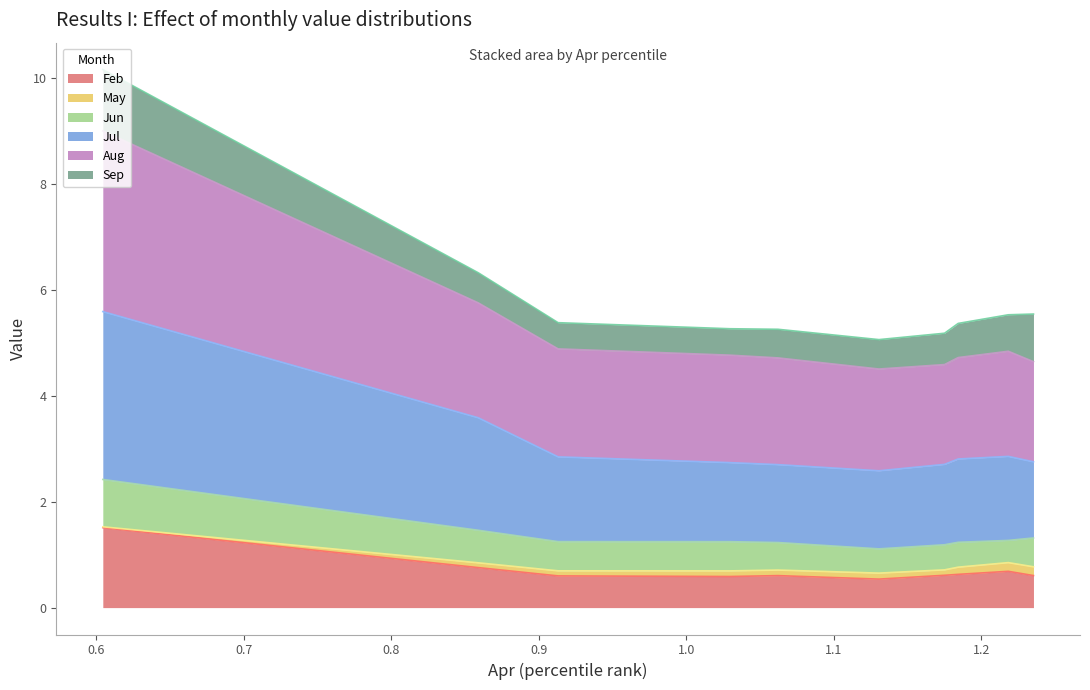

Does the chart have visible grid lines?

No